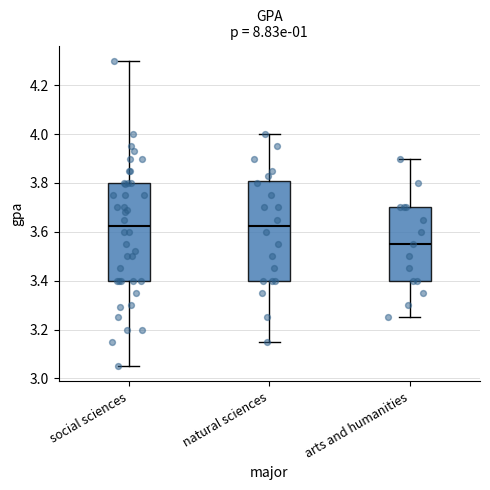

Reading left to right, transcribe this box plot: for each box, give where its median line is, the range the box spans, and where its two whiskers end, as read against the y-axis. The values are not printed on the chart, so give them approximately, as read against the axis.

social sciences: median 3.62, box 3.40 to 3.80, whiskers 3.06 to 4.30
natural sciences: median 3.62, box 3.40 to 3.80, whiskers 3.16 to 4.00
arts and humanities: median 3.56, box 3.40 to 3.70, whiskers 3.26 to 3.90